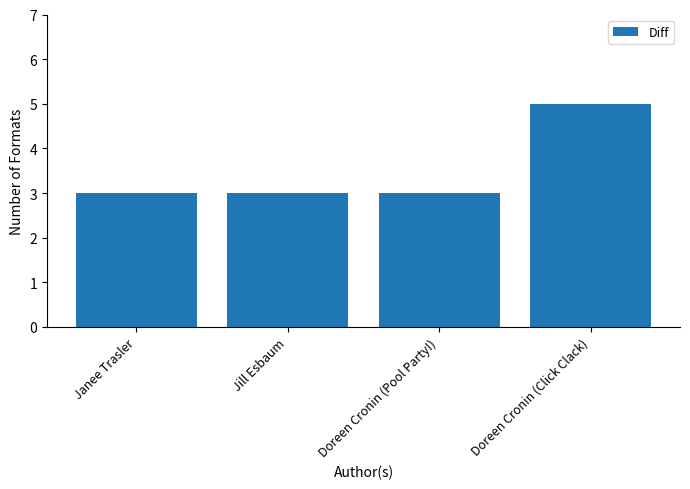

True or false: the data shows 4 at Doreen Cronin (Pool Party!).

False